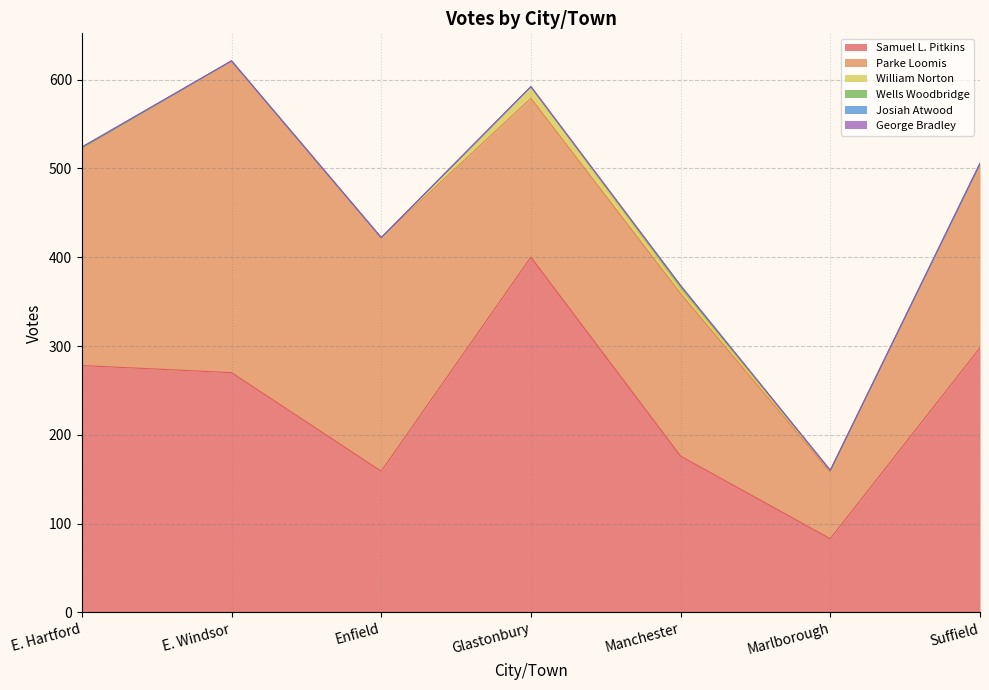

Which series has the largest total across all categories?

Samuel L. Pitkins